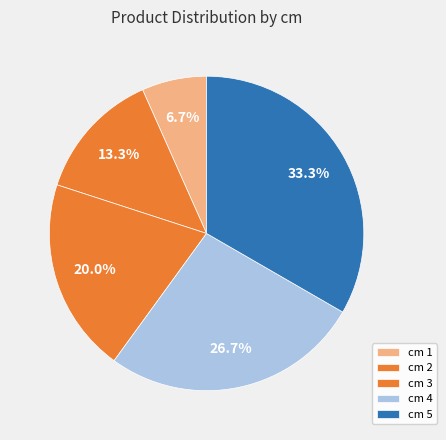

Which slice is the smallest?

1